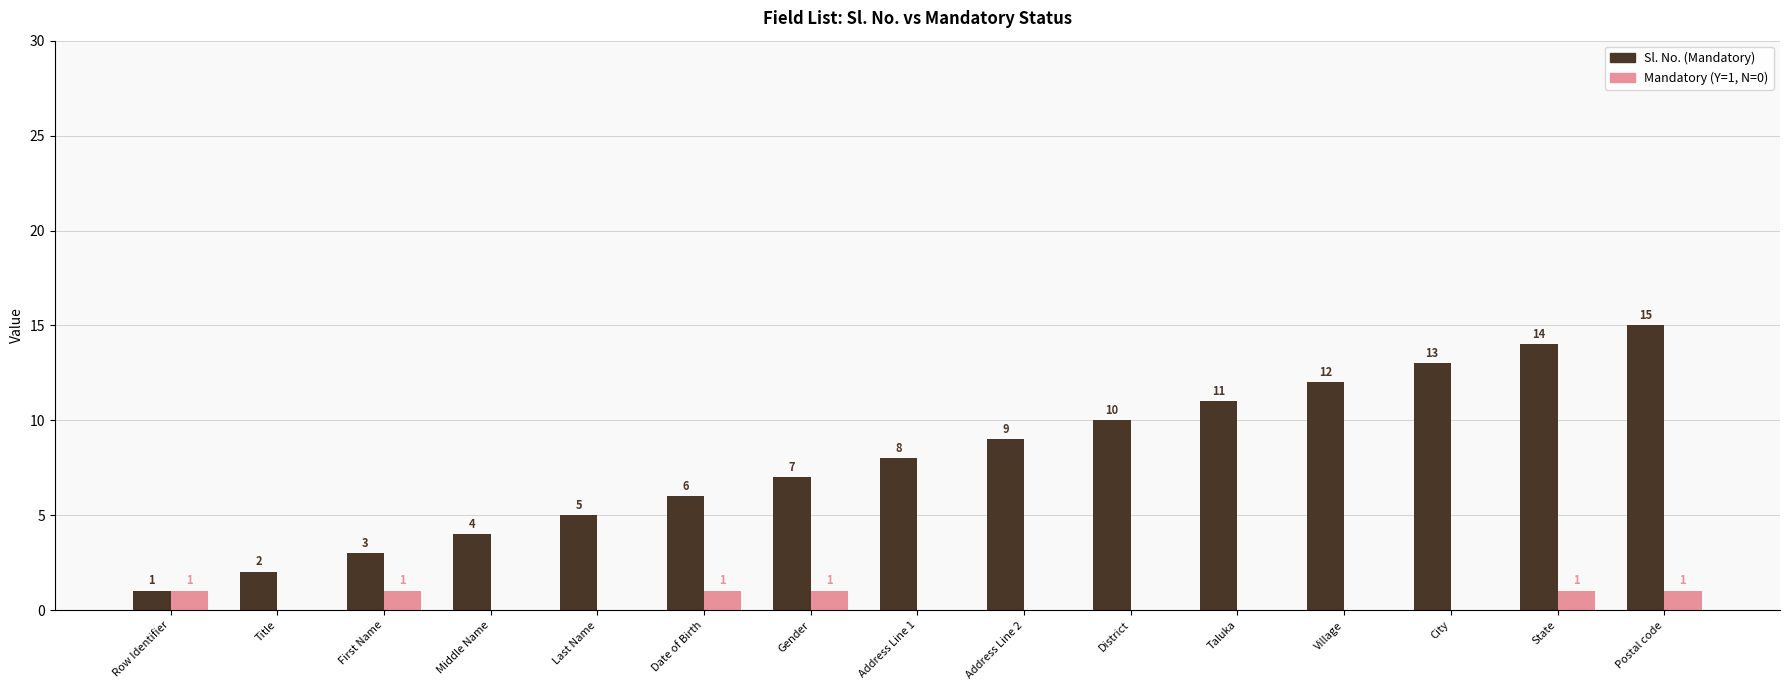

What is the maximum value shown in the chart?

15